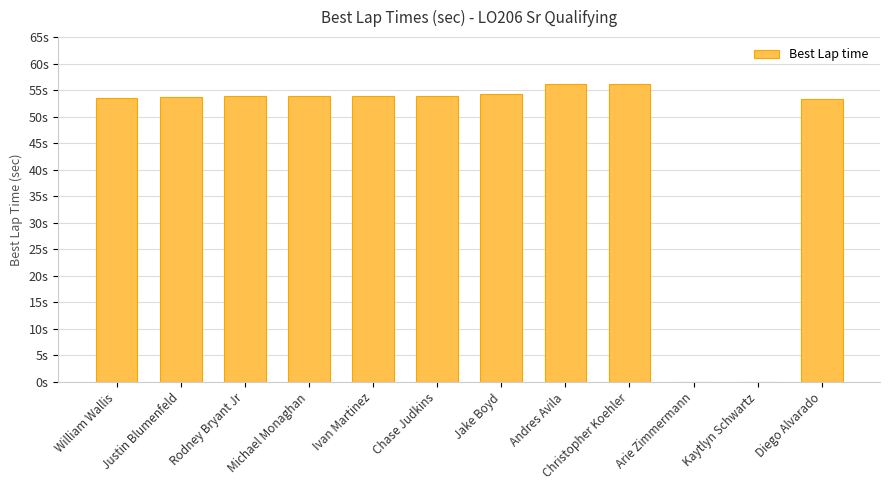

Rank the categories by value from lowest to highest.

Arie Zimmermann, Kaytlyn Schwartz, Diego Alvarado, William Wallis, Justin Blumenfeld, Rodney Bryant Jr, Michael Monaghan, Ivan Martinez, Chase Judkins, Jake Boyd, Andres Avila, Christopher Koehler